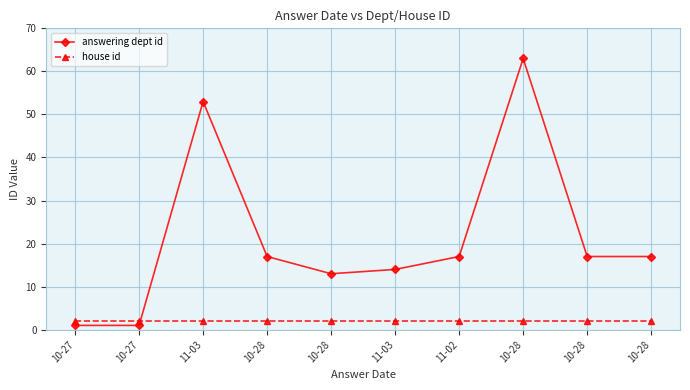

What are all the series names shown in the legend?

answering dept id, house id